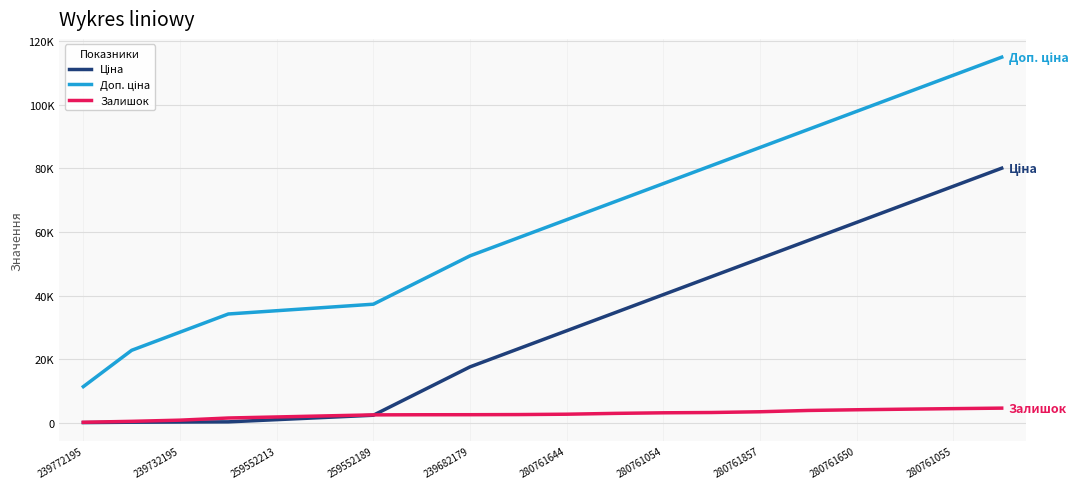

Reading left to right, transcribe all the data shown in this chart.

Ціна: 114.1	228.2	285.2	342.3	1036.0	1729.7	2423.5	10020.0	17616.5	23290.3	28964.2	34638.0	40311.8	45985.6	51659.4	57333.3	63007.1	68680.9	74354.7	80028.5
Доп. ціна: 11410.0	22820.0	28525.0	34230.0	35254.6	36279.2	37303.9	44900.4	52496.9	58170.8	63844.6	69518.4	75192.2	80866.0	86539.9	92213.7	97887.5	103561.3	109235.1	114909.0
Залишок: 215.0	505.0	875.0	1551.0	1881.0	2214.0	2536.0	2574.0	2589.0	2631.0	2746.0	3005.0	3187.0	3280.0	3514.0	3924.0	4143.0	4325.0	4494.0	4655.0